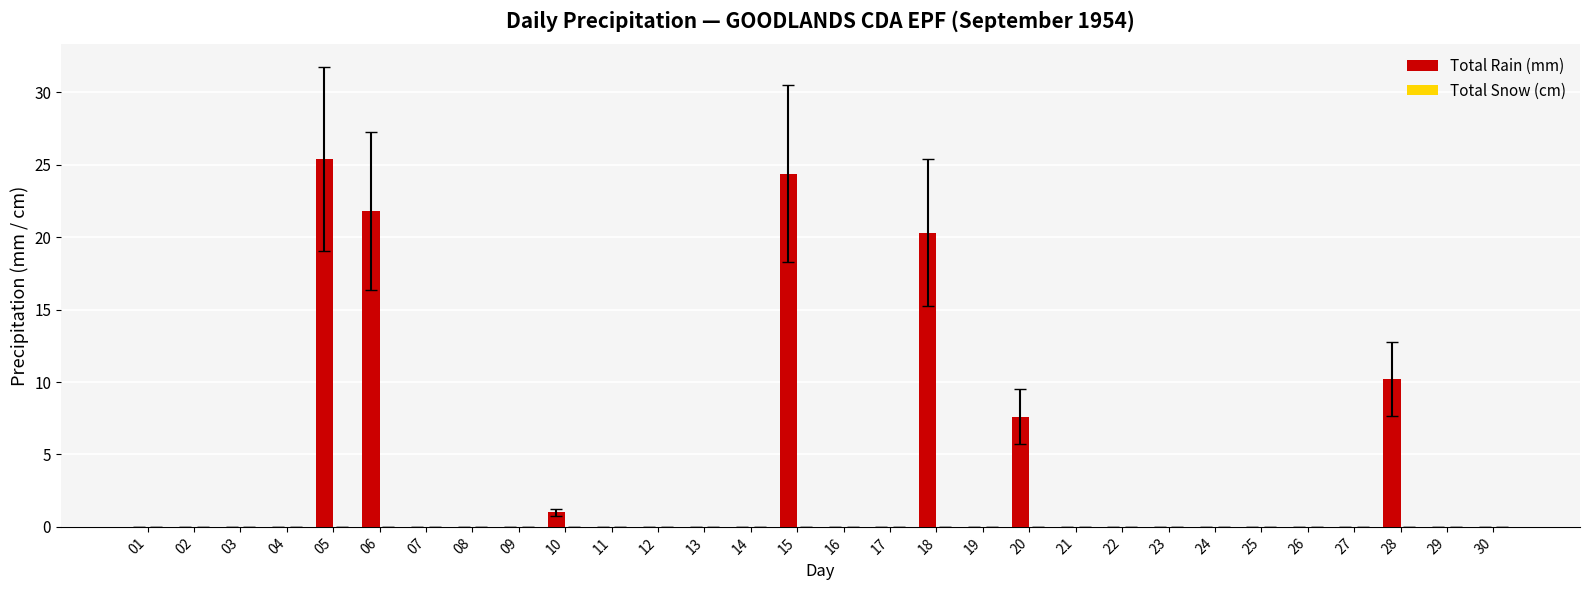

What is the change in value from 18 to 25?

-20.3